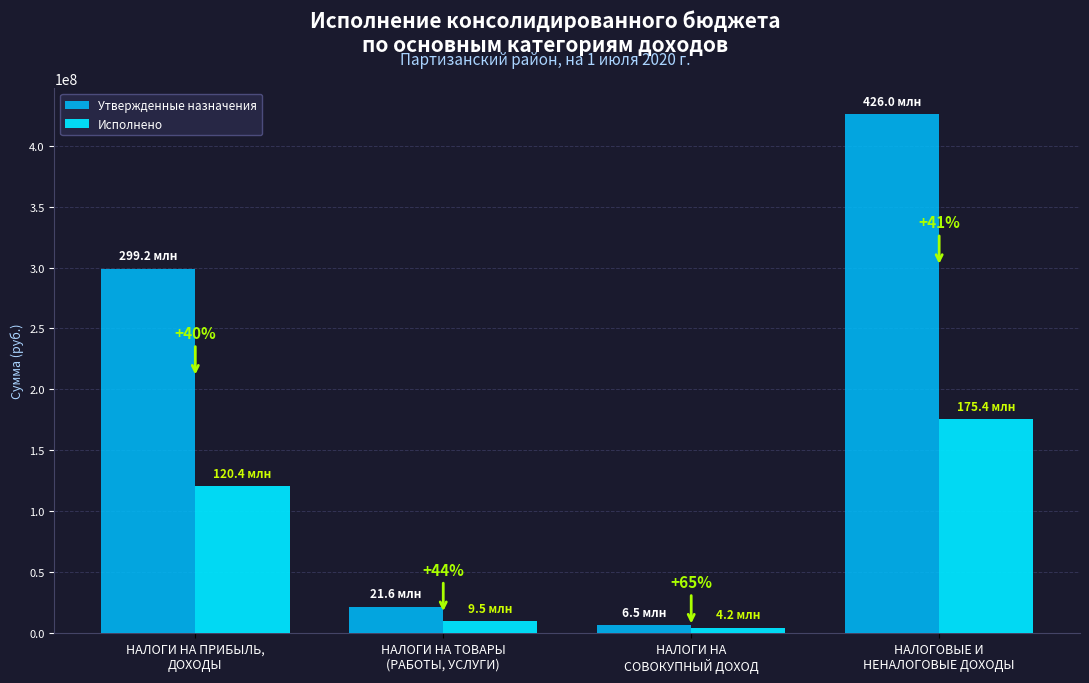

Reading left to right, what are all the values shown in this chart?

Утвержденные назначения: НАЛОГИ НА ПРИБЫЛЬ,
ДОХОДЫ=299161200.0	НАЛОГИ НА ТОВАРЫ
(РАБОТЫ, УСЛУГИ)=21600000.0	НАЛОГИ НА
СОВОКУПНЫЙ ДОХОД=6504300.0	НАЛОГОВЫЕ И
НЕНАЛОГОВЫЕ ДОХОДЫ=425981121.2
Исполнено: НАЛОГИ НА ПРИБЫЛЬ,
ДОХОДЫ=120437107.6	НАЛОГИ НА ТОВАРЫ
(РАБОТЫ, УСЛУГИ)=9484735.0	НАЛОГИ НА
СОВОКУПНЫЙ ДОХОД=4214944.2	НАЛОГОВЫЕ И
НЕНАЛОГОВЫЕ ДОХОДЫ=175442731.1